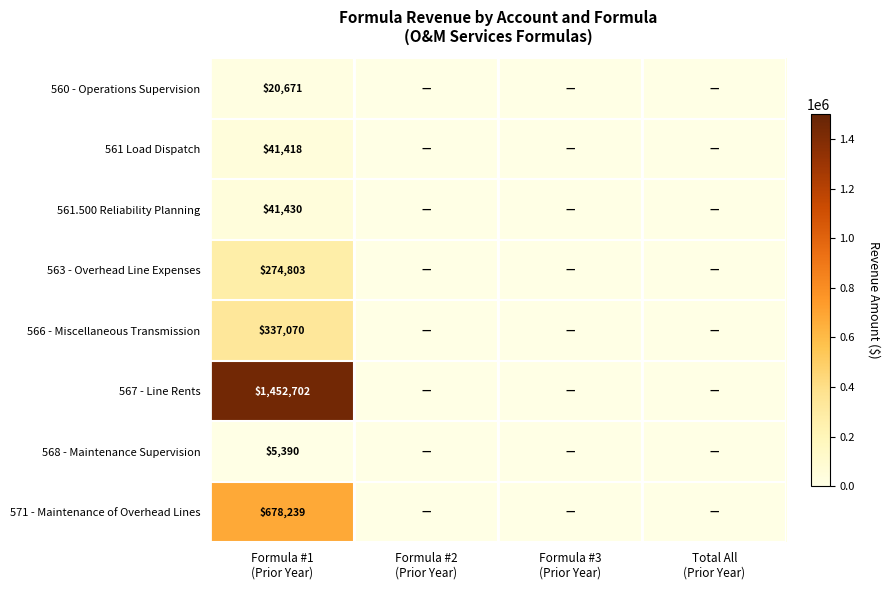

What is the sum of all 561.500 Reliability Planning values?

41430.3